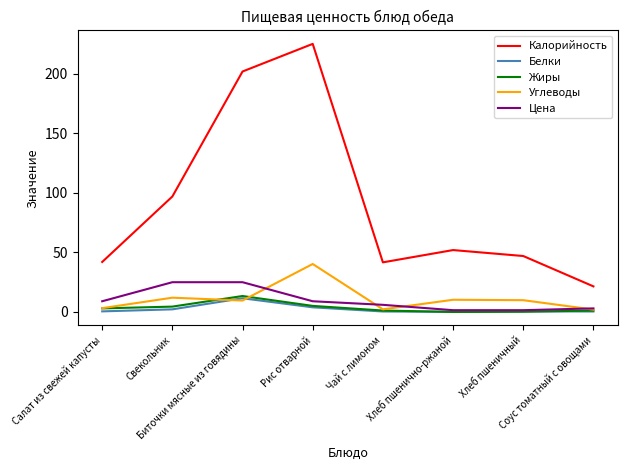

How many lines are shown in the chart?

5